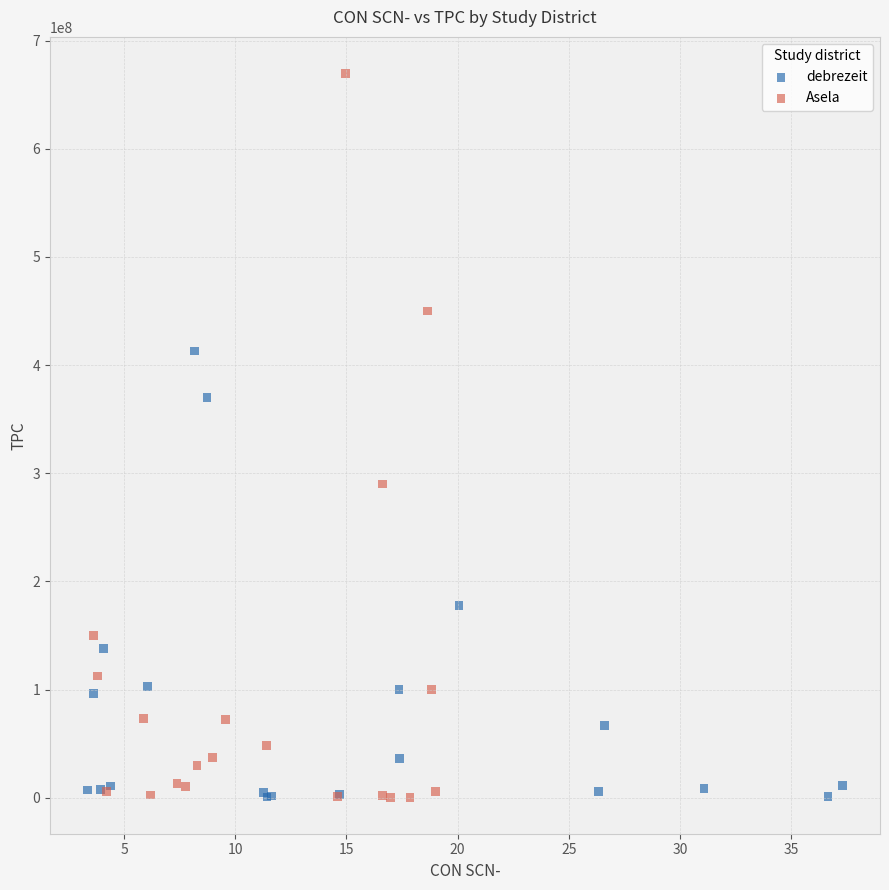

Which series has the widest spread of Y values?

Asela